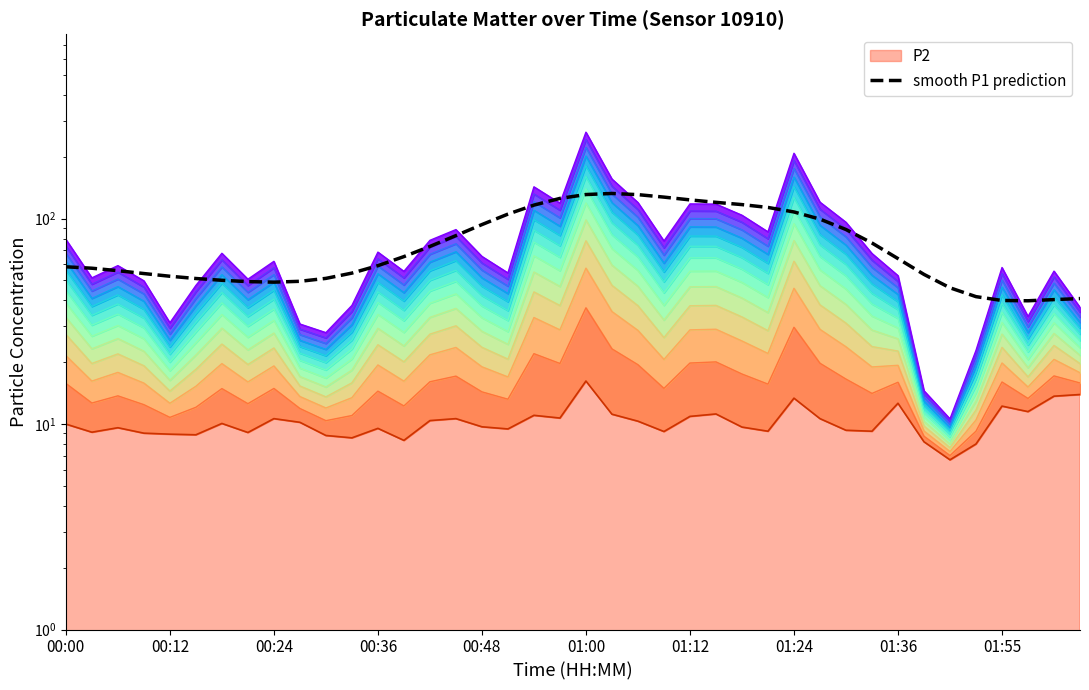

True or false: the data shows 65.4 at 13.

True